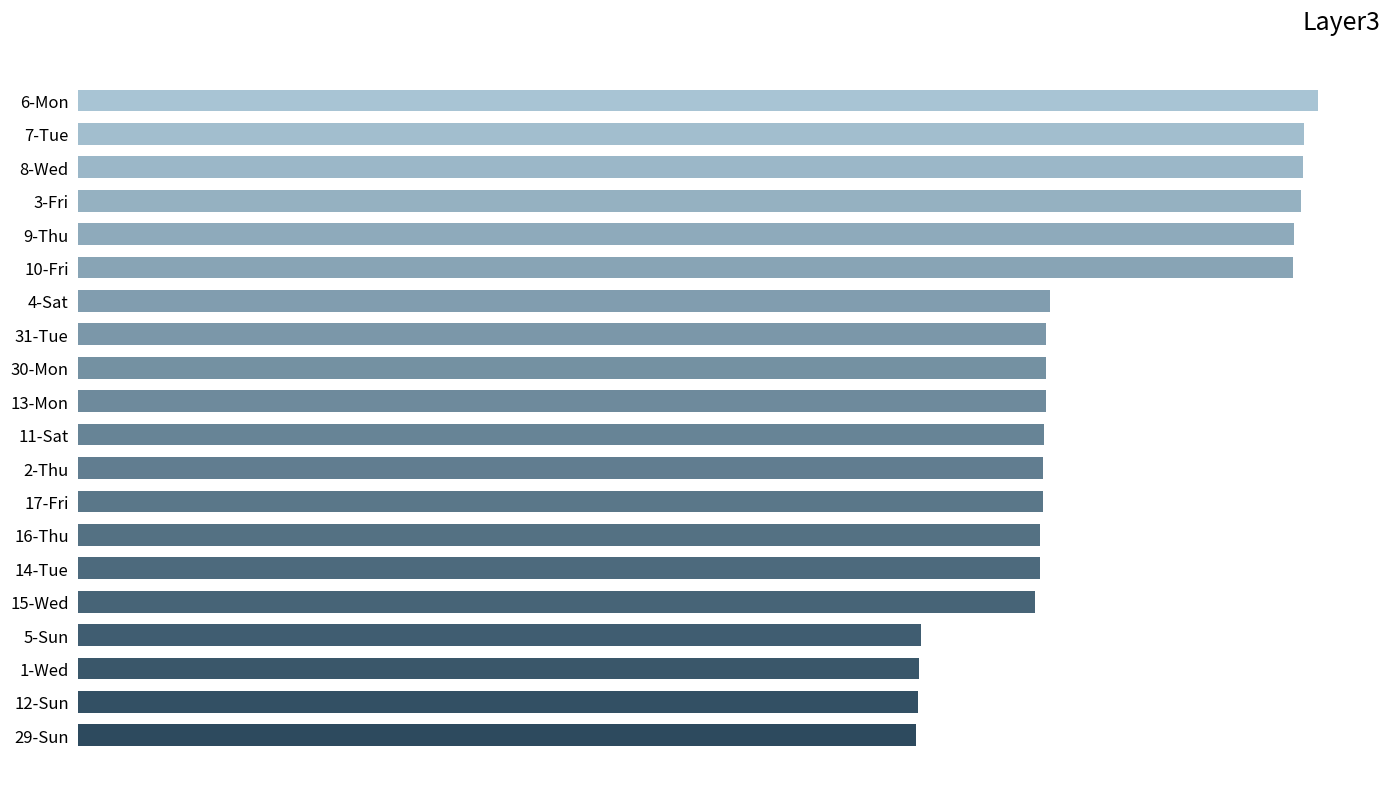

What is the minimum value shown in the chart?

9.9